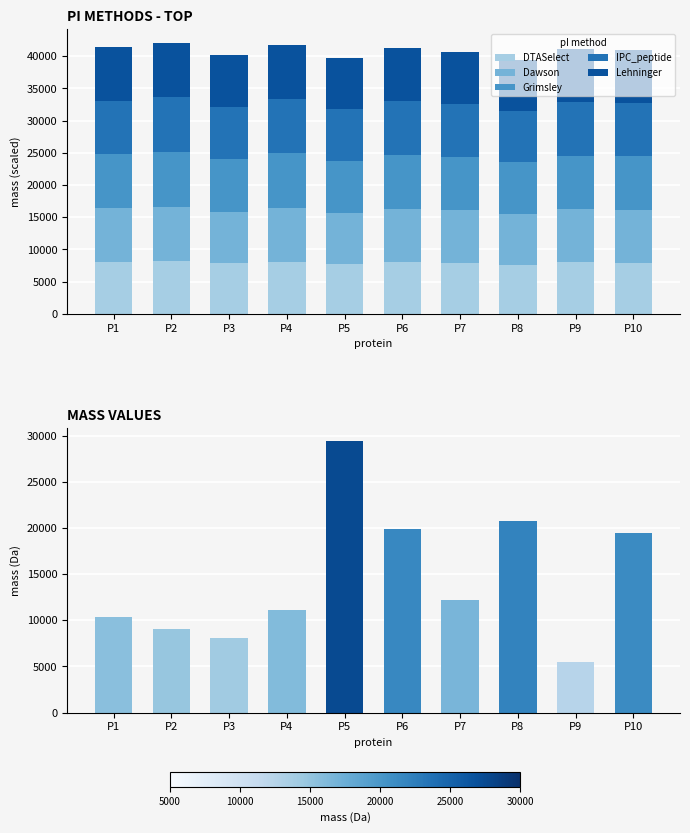

How many data points in Grimsley are above 8303?

5